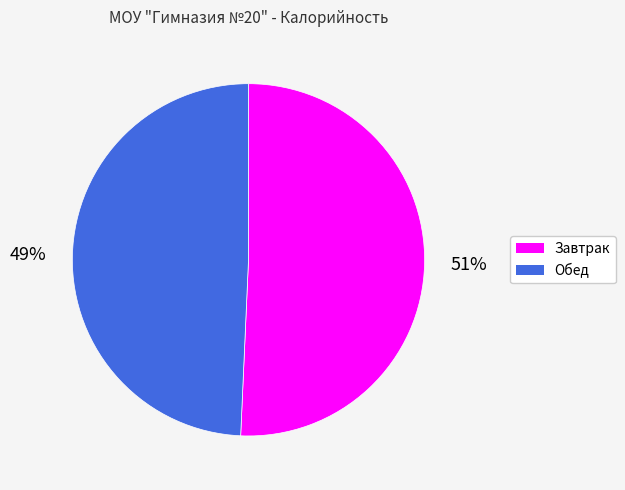

What is the ratio of the value at Завтрак to the value at Обед?

1.0